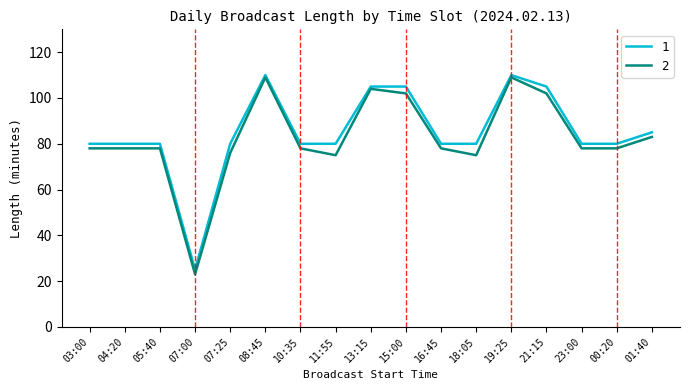

What is the total value across all series at 21:15?

207